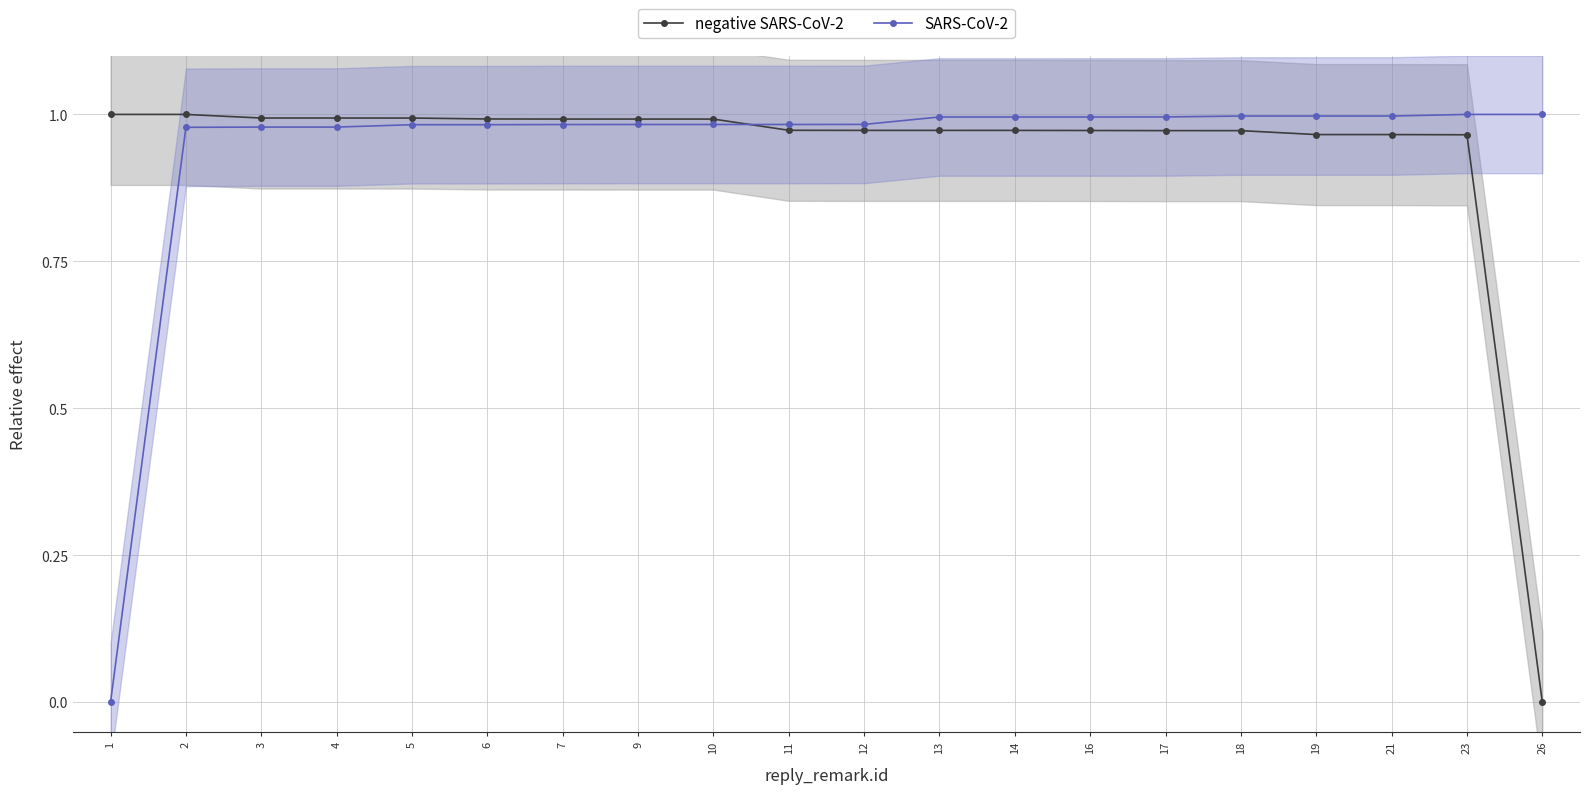

At 6, list the series in order from smallest to largest.

SARS-CoV-2, negative SARS-CoV-2